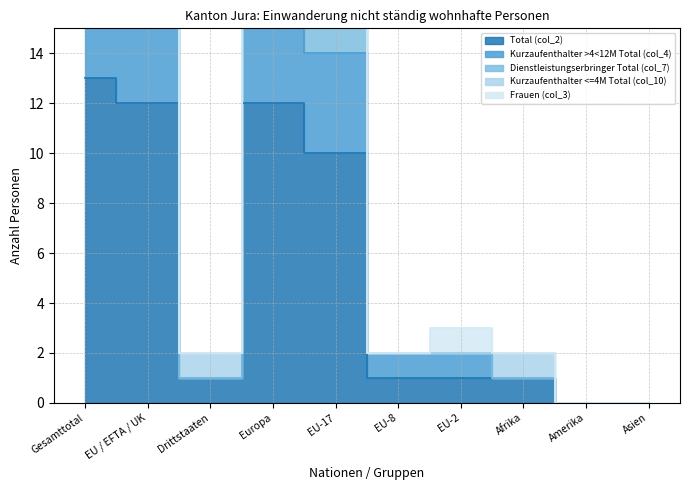

True or false: Dienstleistungserbringer Total (col_7) and Total (col_2) cross at least once.

False